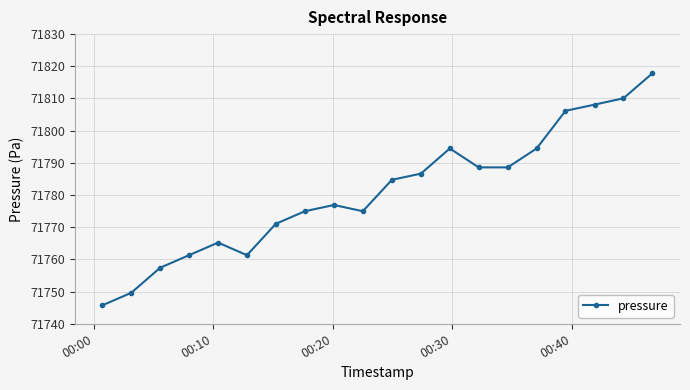

Count the number of categories in the chart.

20